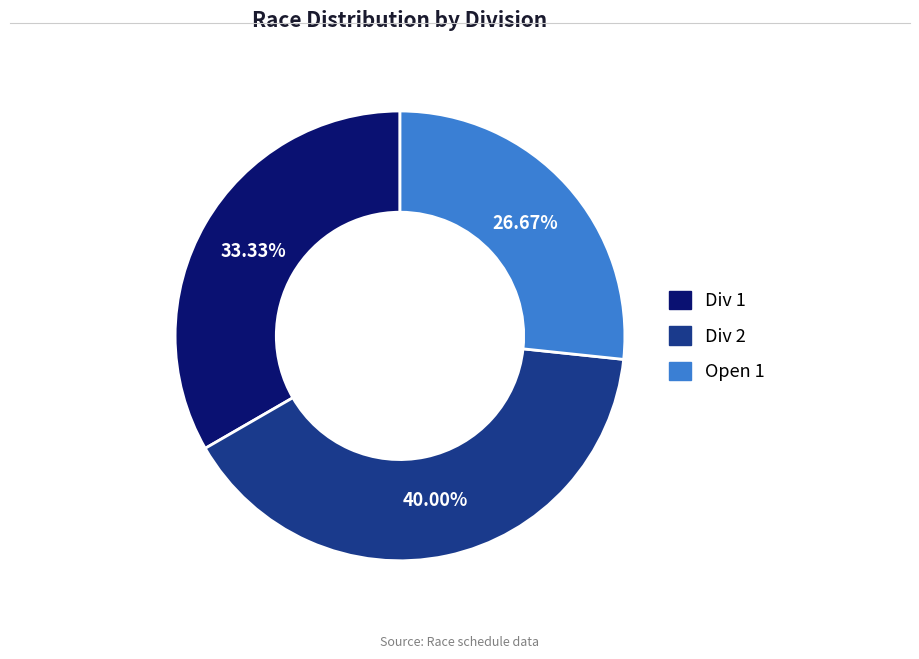

Count the number of slices in the pie.

3